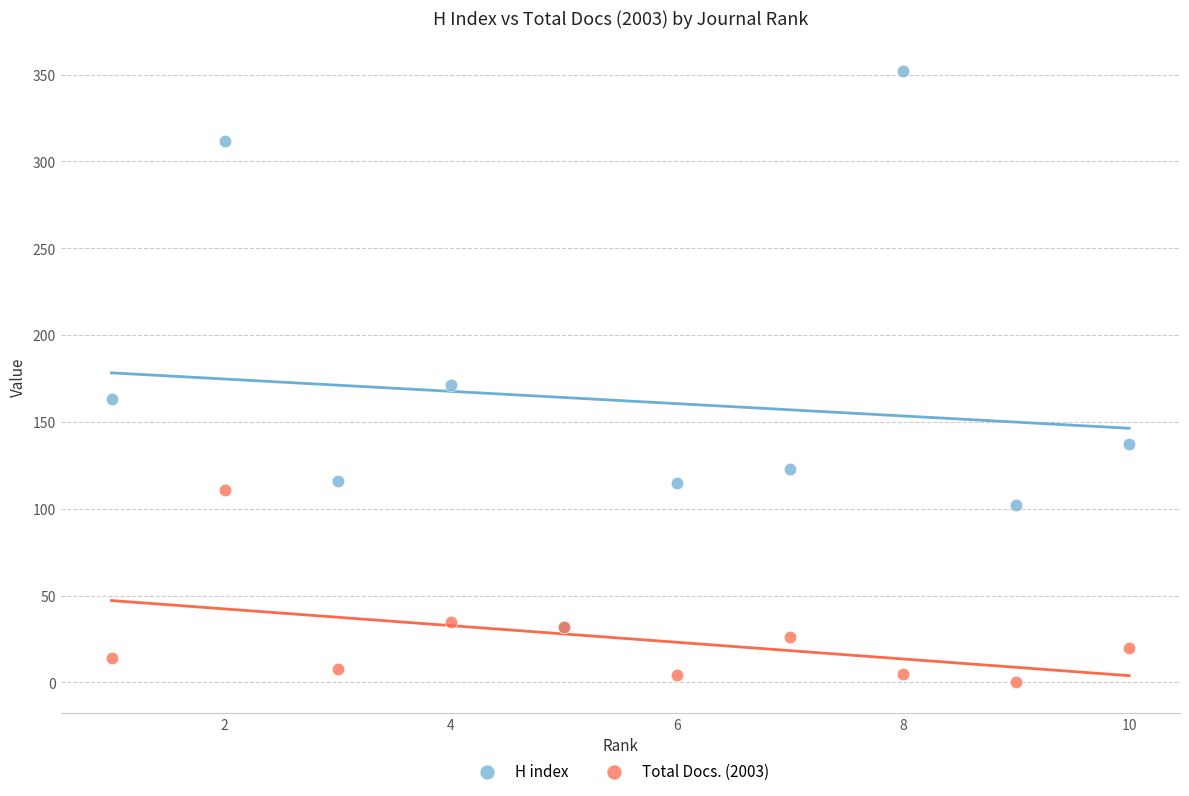

Across all series, what Y value is closest to 176?

171